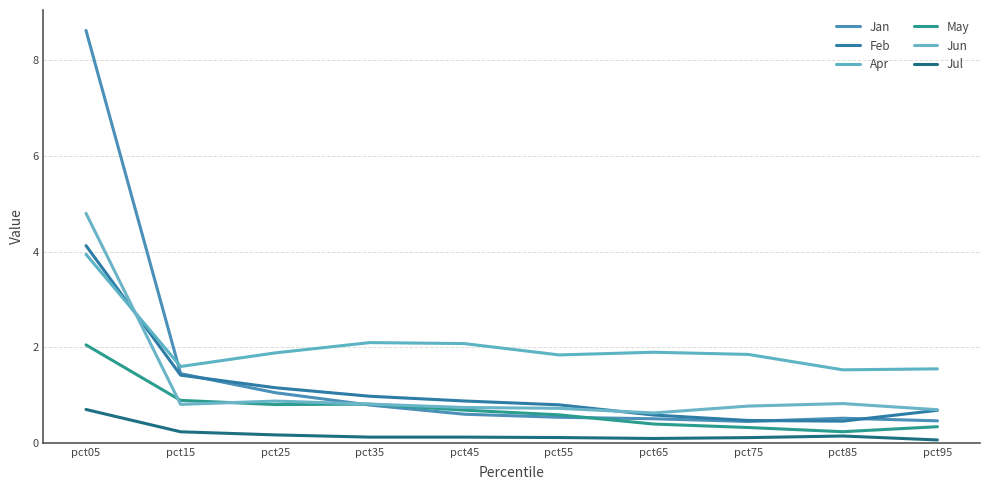

What is the sum of all May values?

7.1